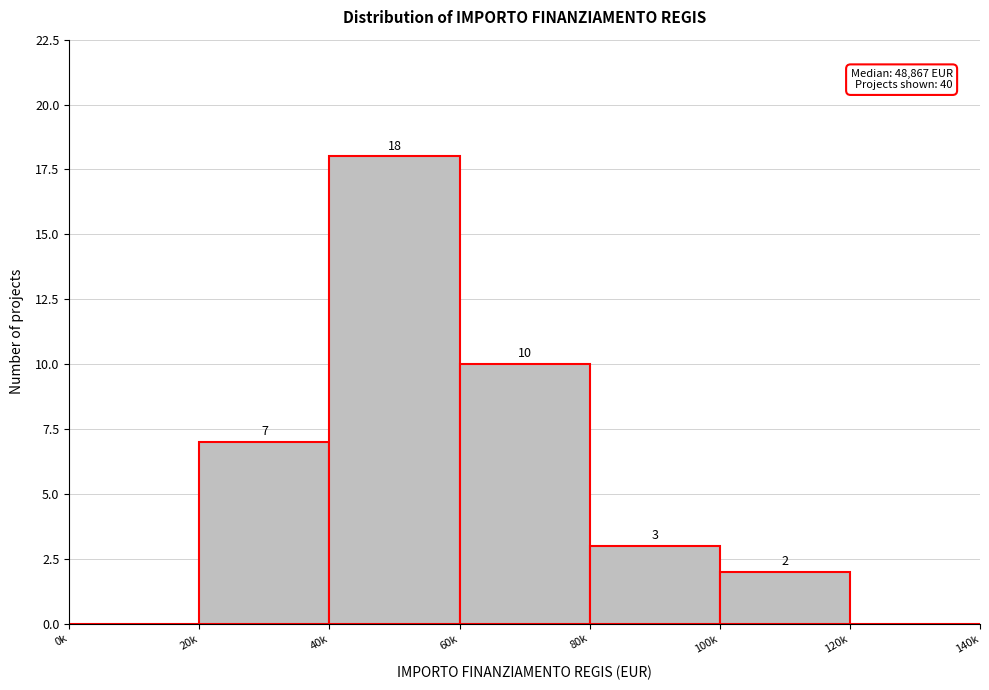

Reading left to right, extract all data points from this chart.

0k=0	20k=7	40k=18	60k=10	80k=3	100k=2	120k=0